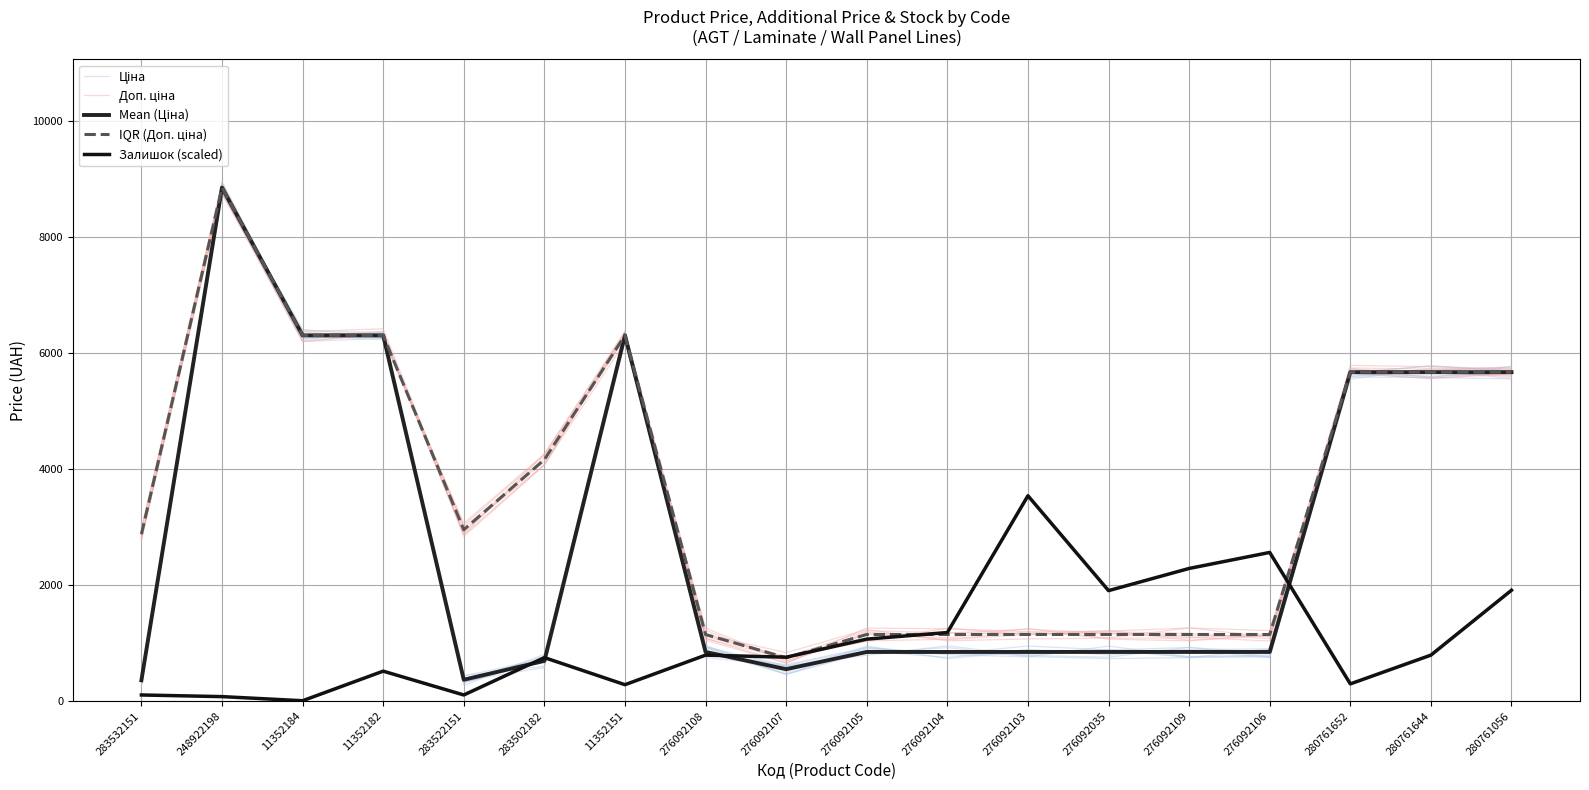

At 283502182, list the series in order from largest to smallest.

Доп. ціна, IQR (Доп. ціна), Ціна, Залишок (scaled), Mean (Ціна)